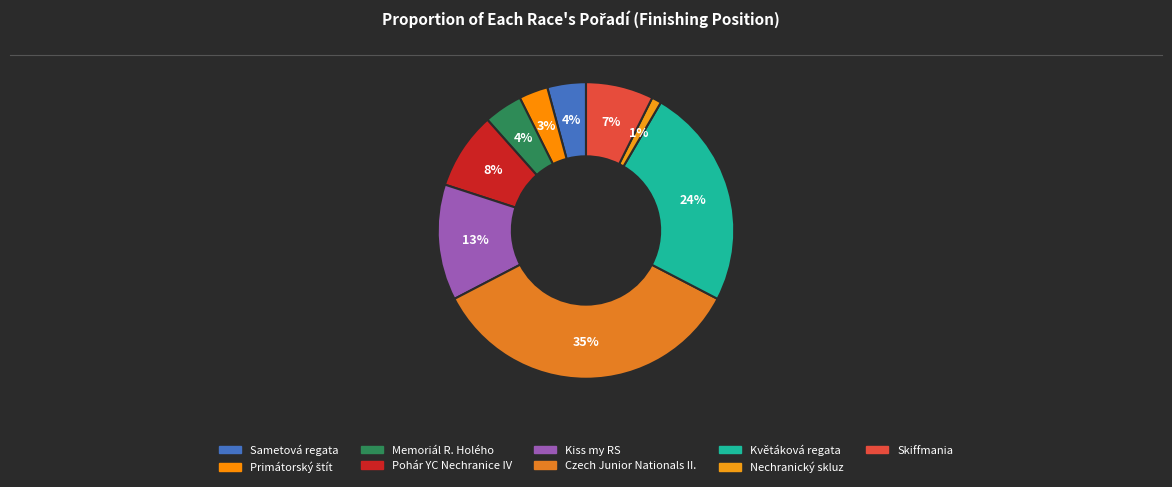

How many slices are in this pie chart?

9